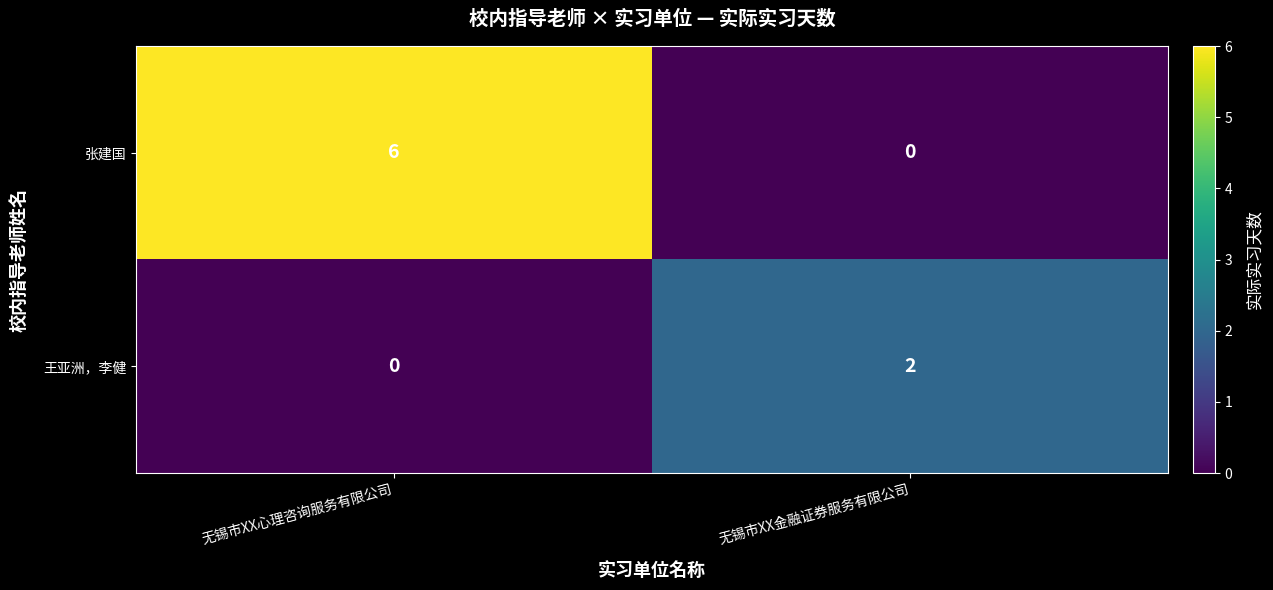

At which category is the sum across all series the highest?

无锡市XX心理咨询服务有限公司